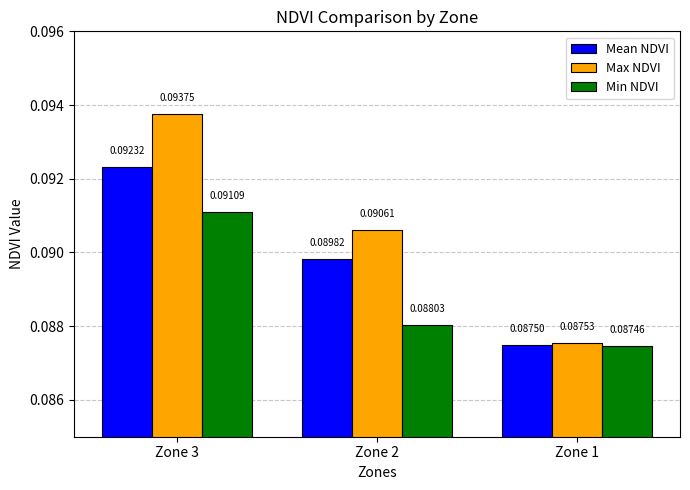

At which label is Mean NDVI closest to 0?

Zone 1